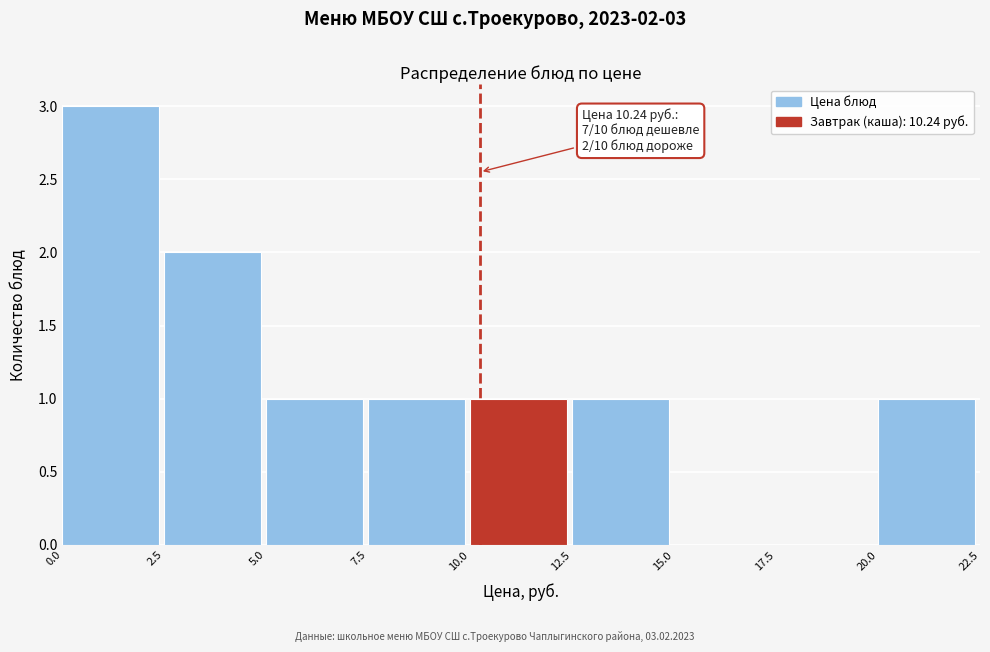

Over which range of the x-axis is the bar tallest?

0.0 to 2.5